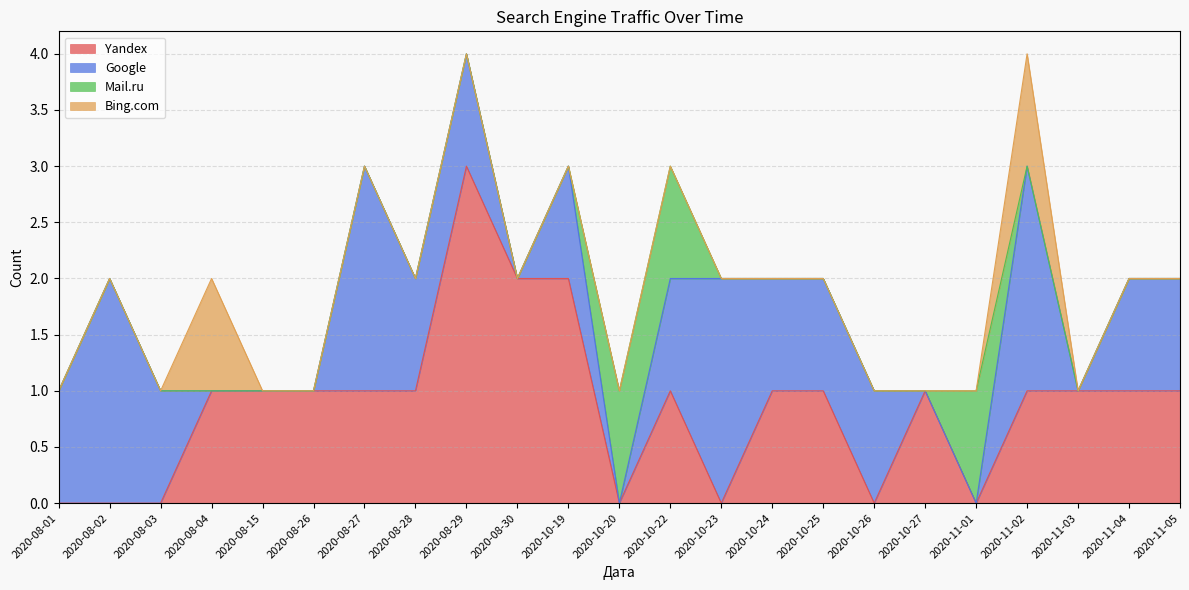

What is the total value across all series at 2020-11-03?

1